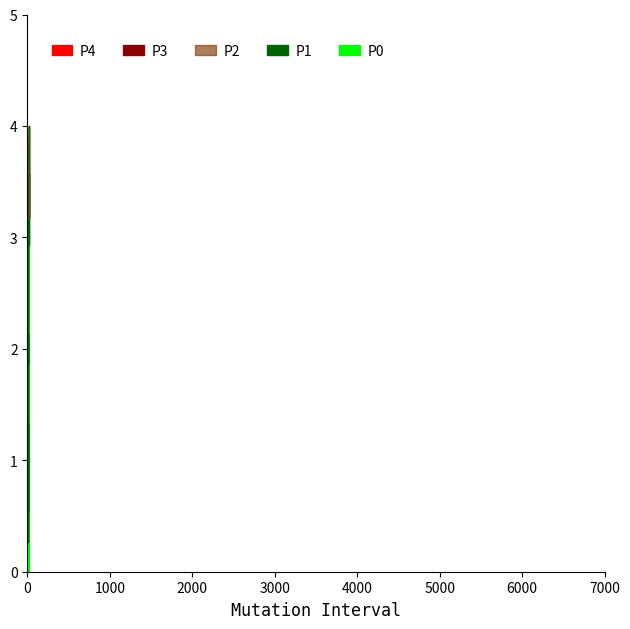

Is it true that col_1 equals 60.7 at 5?

False